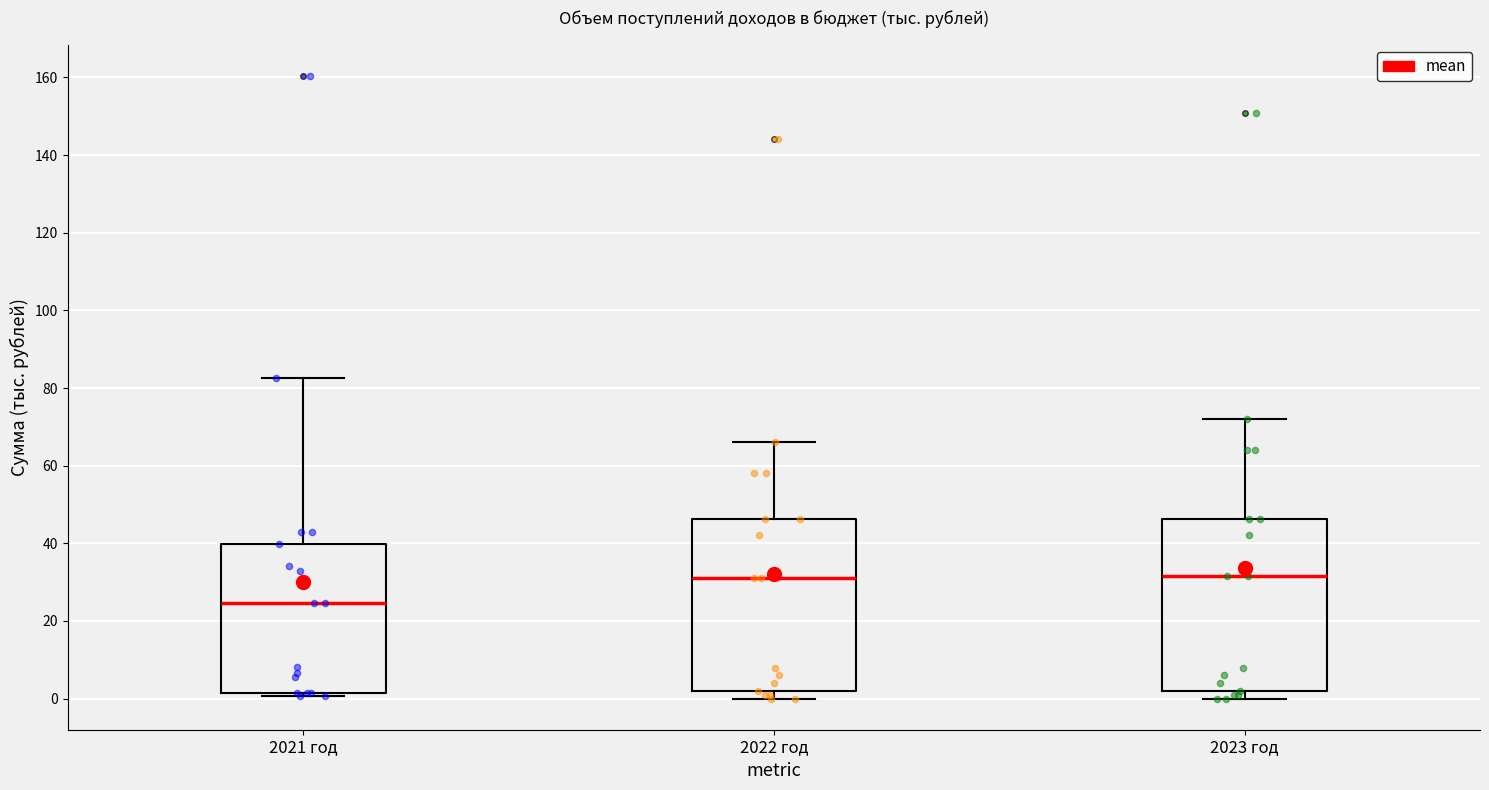

Reading left to right, transcribe this box plot: for each box, give where its median line is, the range the box spans, and where its two whiskers end, as read against the y-axis. The values are not printed on the chart, so give them approximately, as read against the axis.

2021 год: median 24, box 2 to 40, whiskers 0 to 82
2022 год: median 32, box 2 to 46, whiskers 0 to 66
2023 год: median 32, box 2 to 46, whiskers 0 to 72